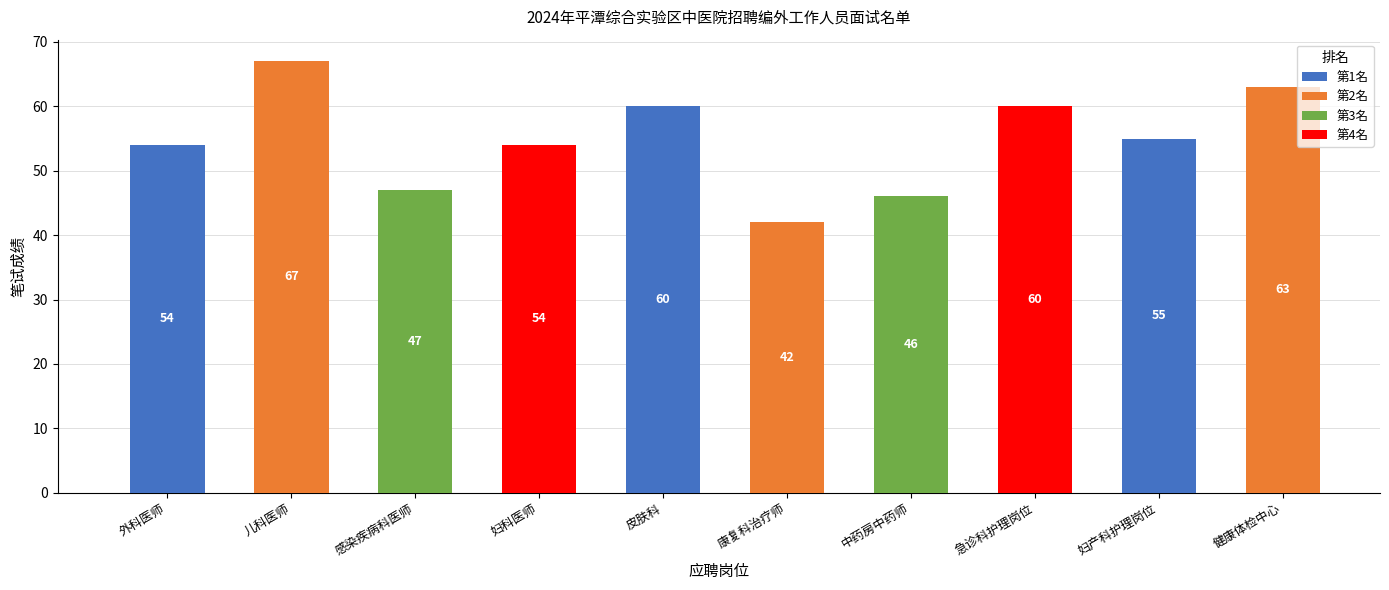

Reading right to left, transcribe all the data shown in this chart.

63	55	60	46	42	60	54	47	67	54